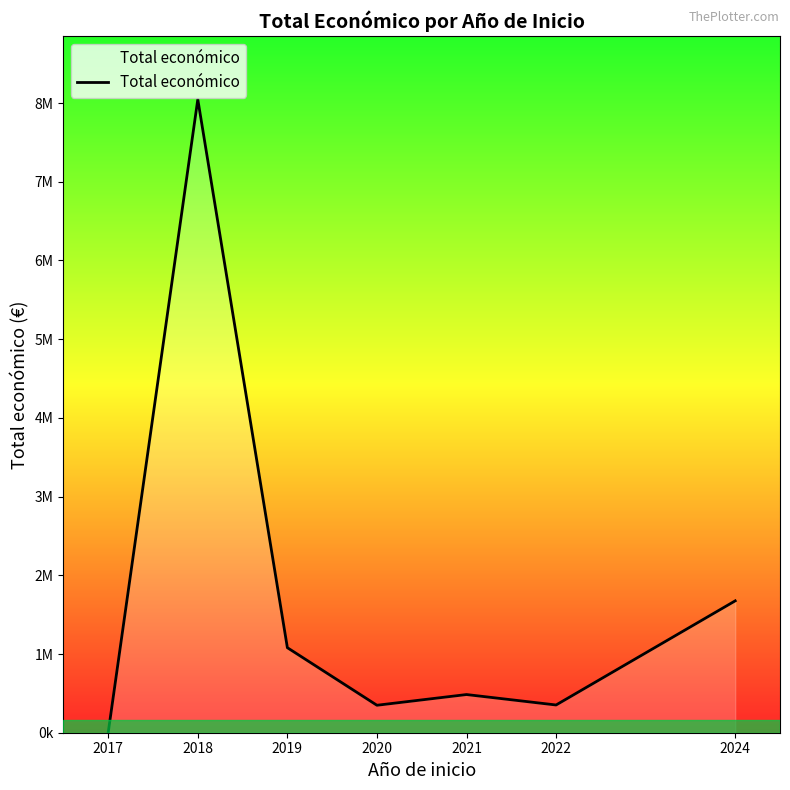

What is the average value?

1713108